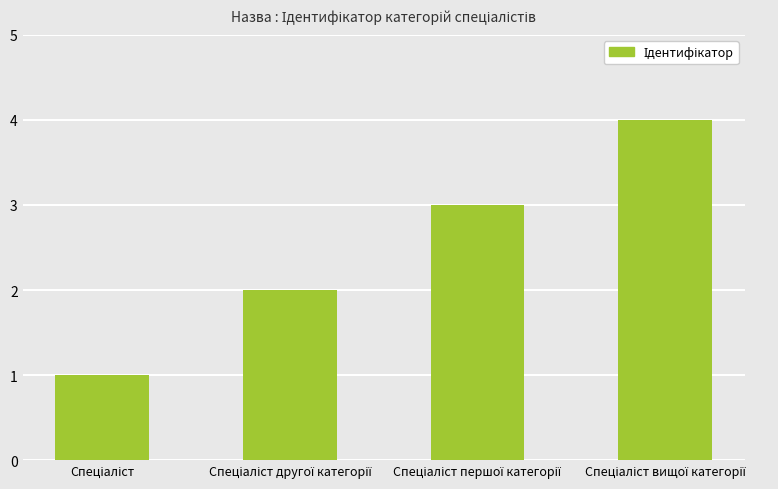

Does the chart contain stacked bars?

No